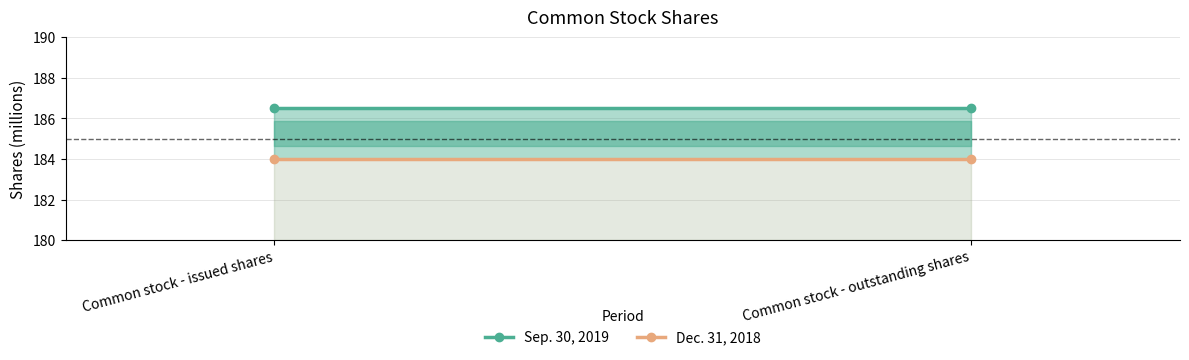

What is the minimum value shown in the chart?

184.0